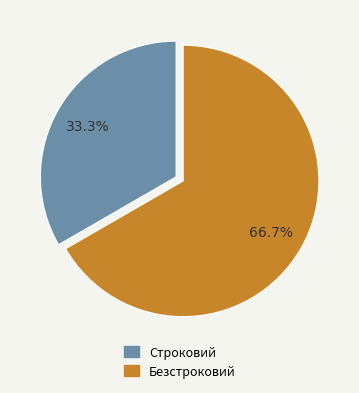

What percentage is the Безстроковий slice, to the nearest percent?

67%